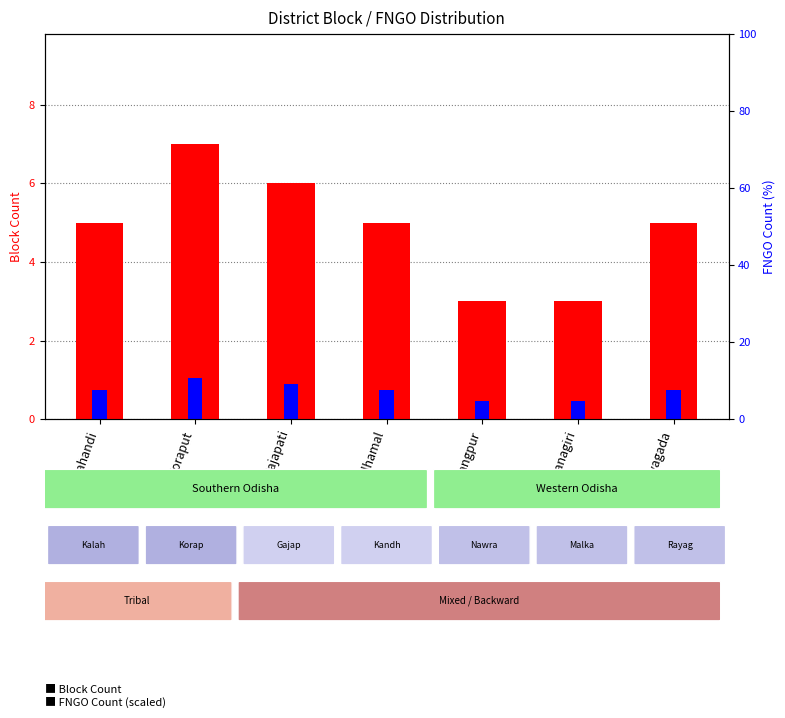

At which label does Block Count reach its minimum?

Nawrangpur